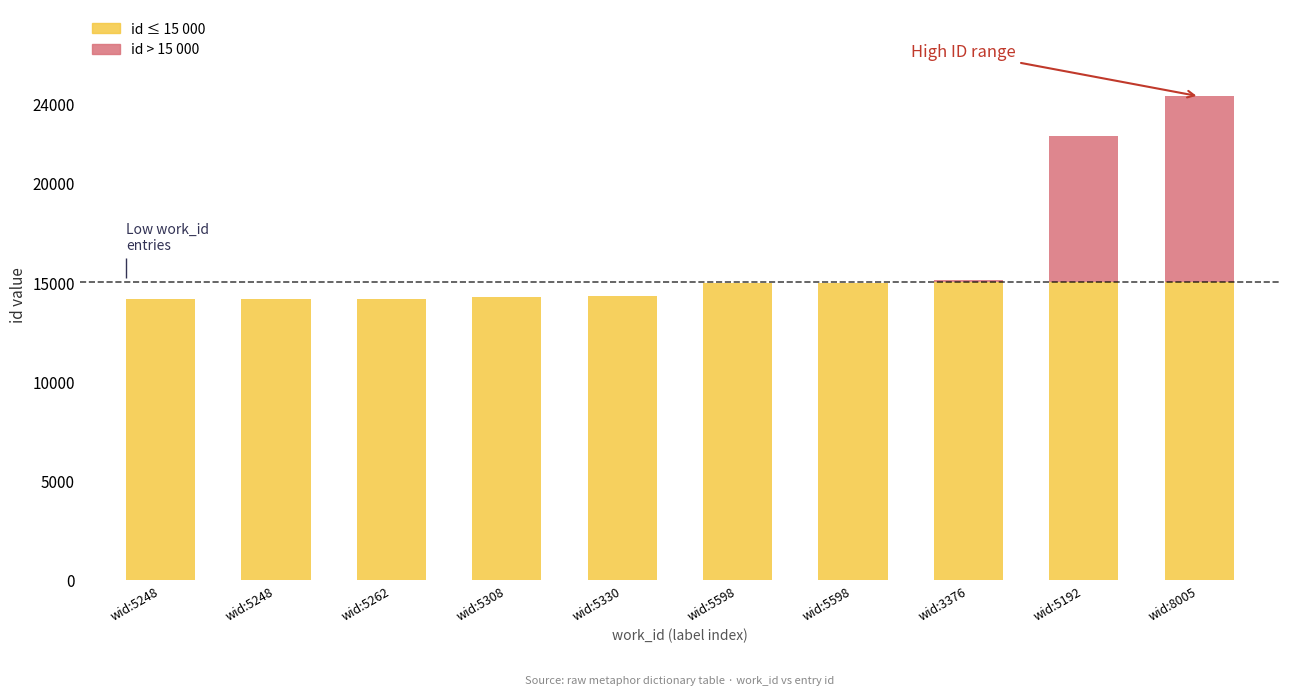

At how many categories does at least one series exceed 9006?

10